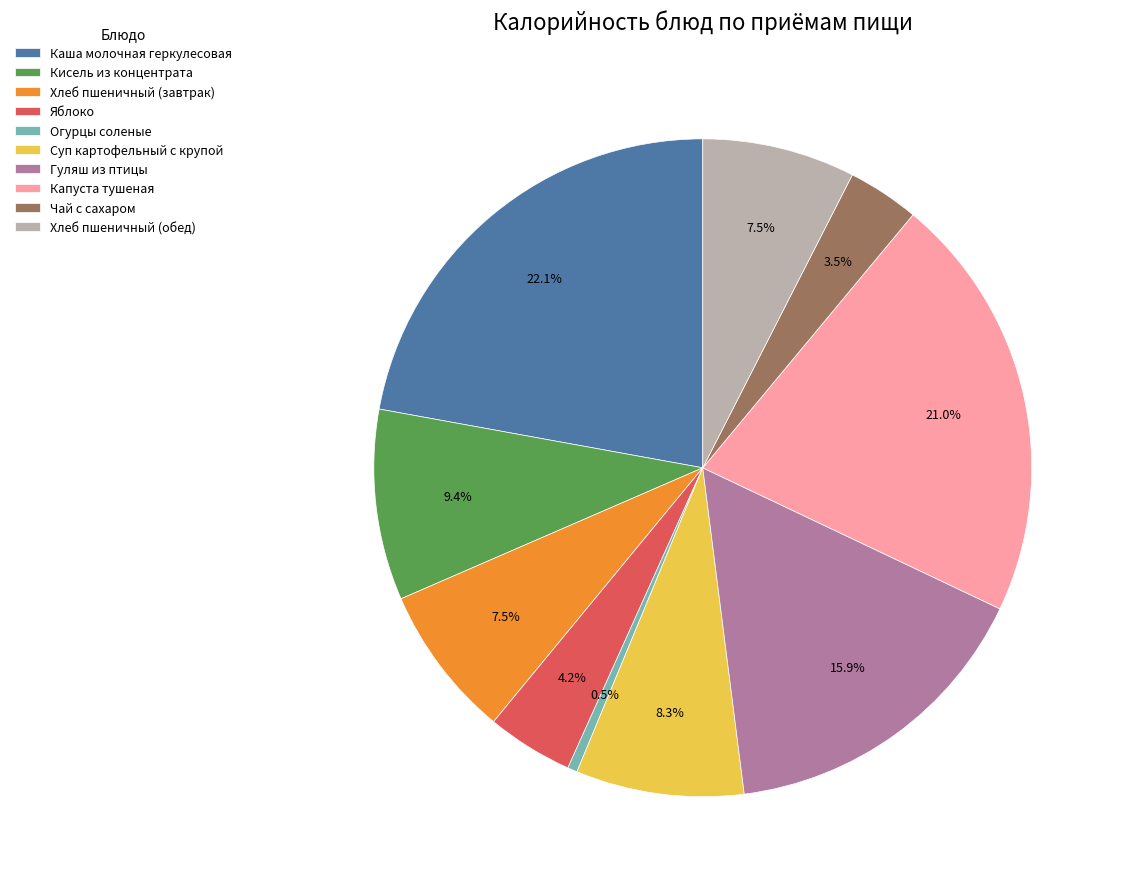

Which has a higher value, Хлеб пшеничный (обед) or Кисель из концентрата?

Кисель из концентрата